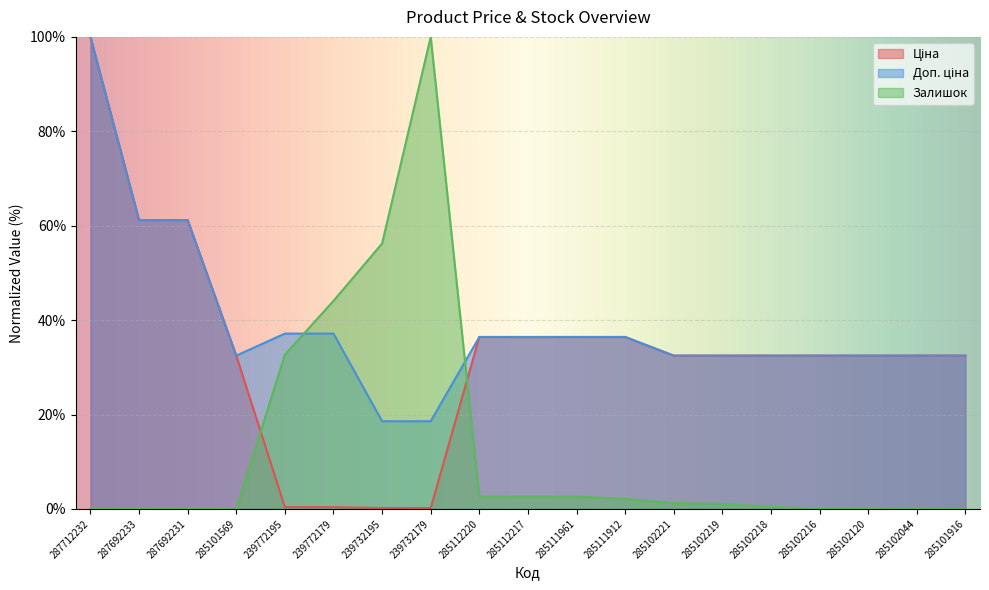

After their last crossing, which series has the higher values: Залишок or Ціна?

Ціна